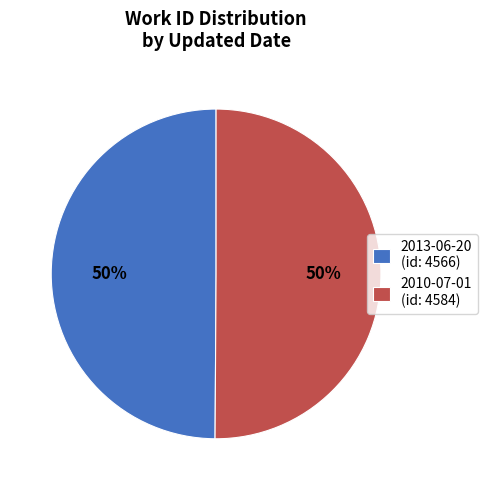

Combined, do 2010-07-01 (id: 4584) and 2013-06-20 (id: 4566) account for over 50%?

Yes